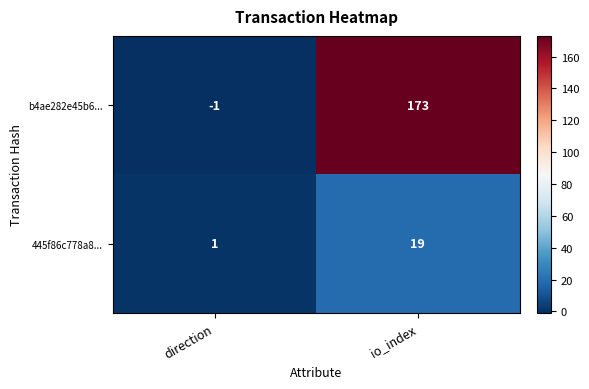

Which series has the largest range (max minus min)?

b4ae282e45b6...